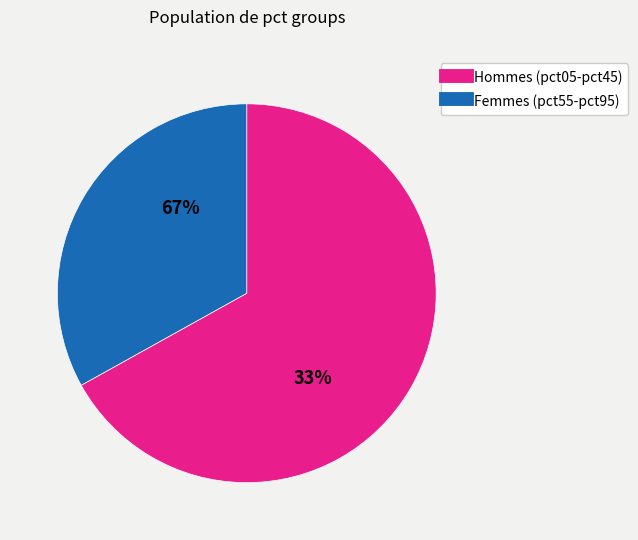

What is the largest slice in the pie chart?

pct05